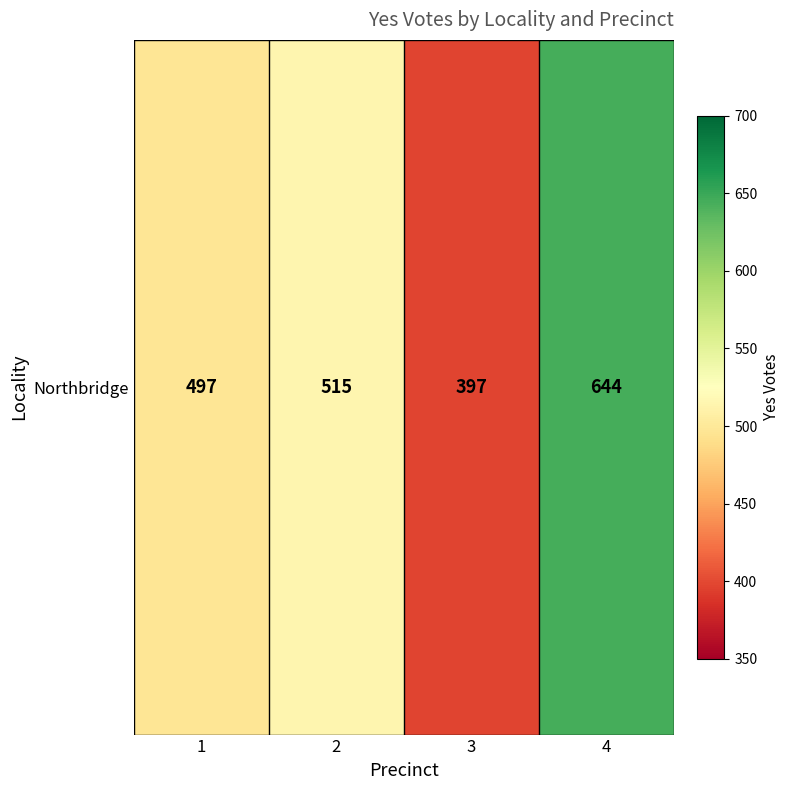

Reading left to right, what are all the values shown in this chart?

497	515	397	644